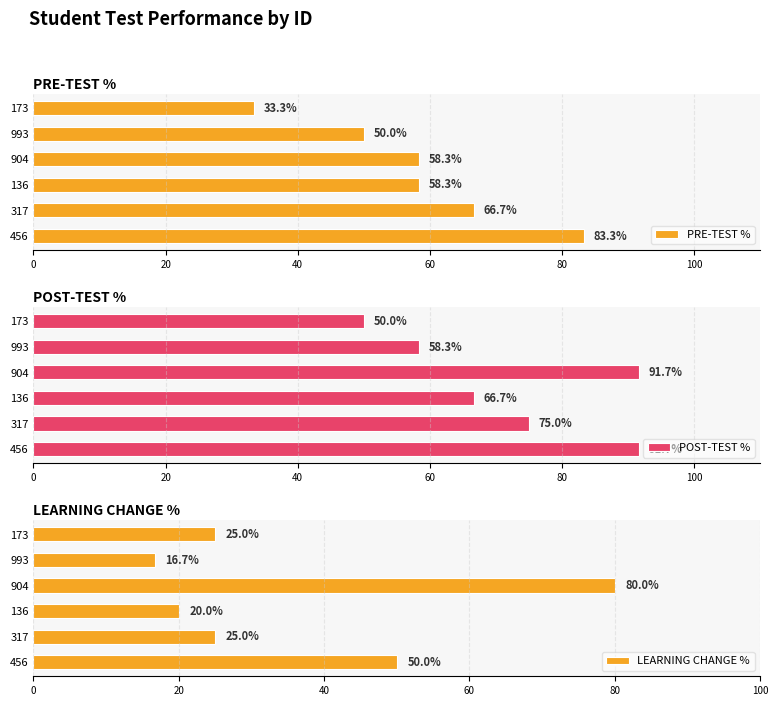

Is it true that PRE-TEST % equals 58.3 at 136?

True